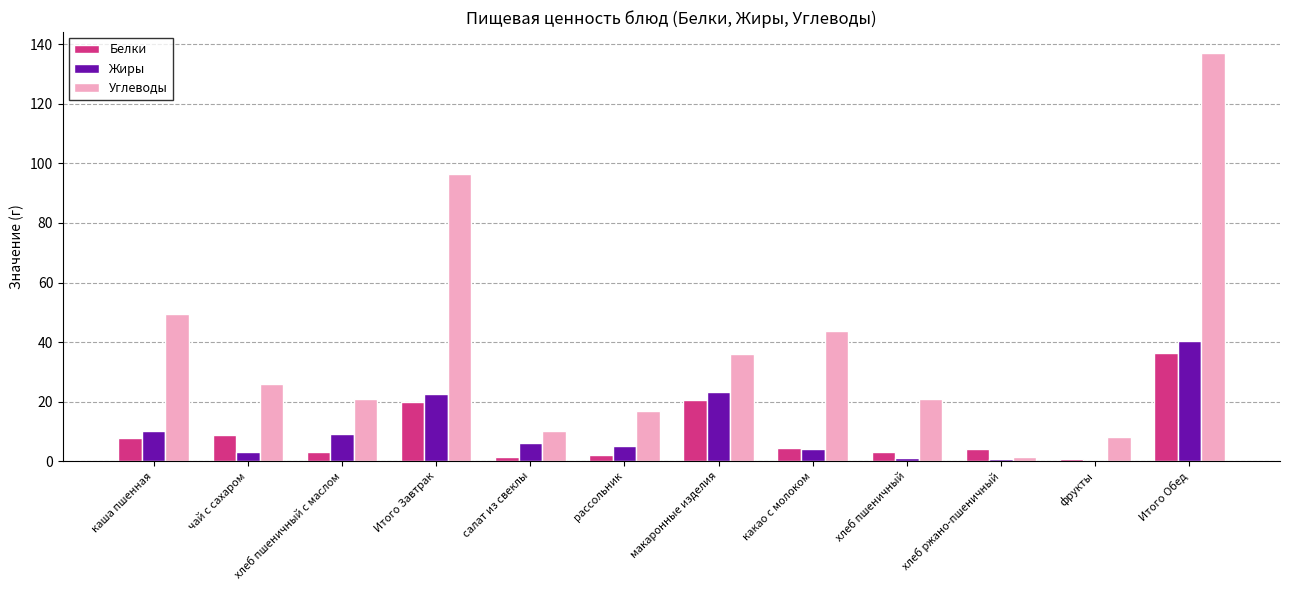

What is the sum of all Жиры values?

125.9